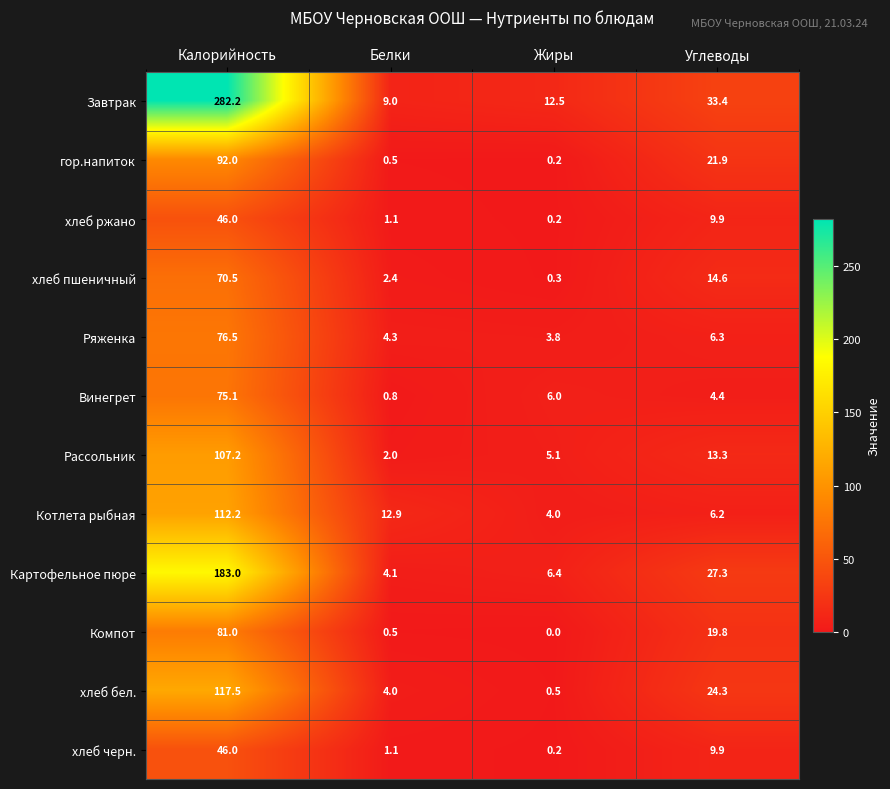

True or false: Ряженка has a value of 4.3 at Белки.

True